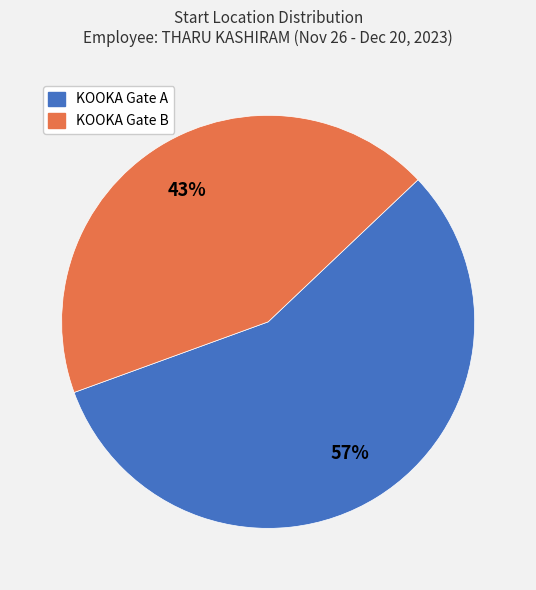

Between KOOKA Gate B and KOOKA Gate A, which is larger?

KOOKA Gate A